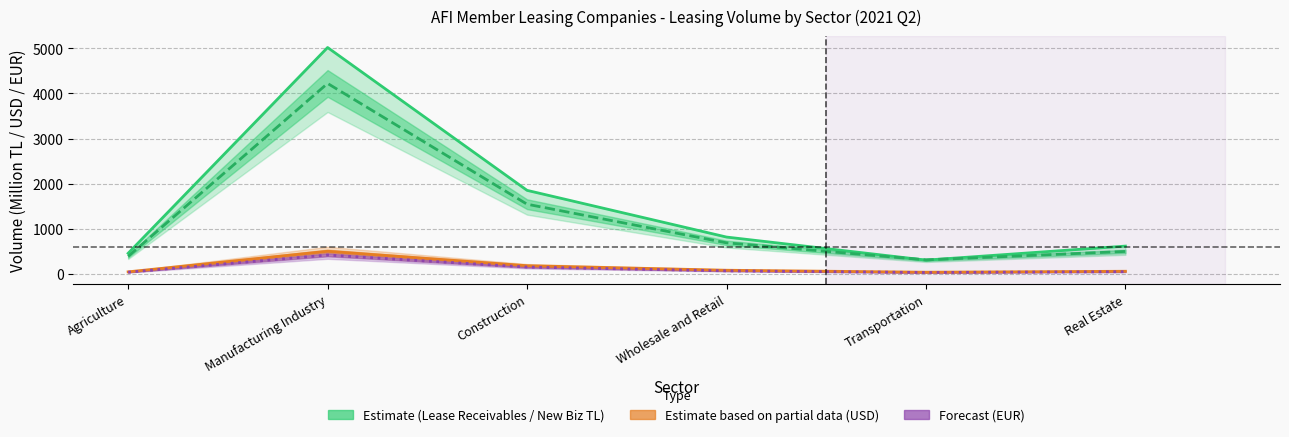

What position from the left is Wholesale and Retail?

4